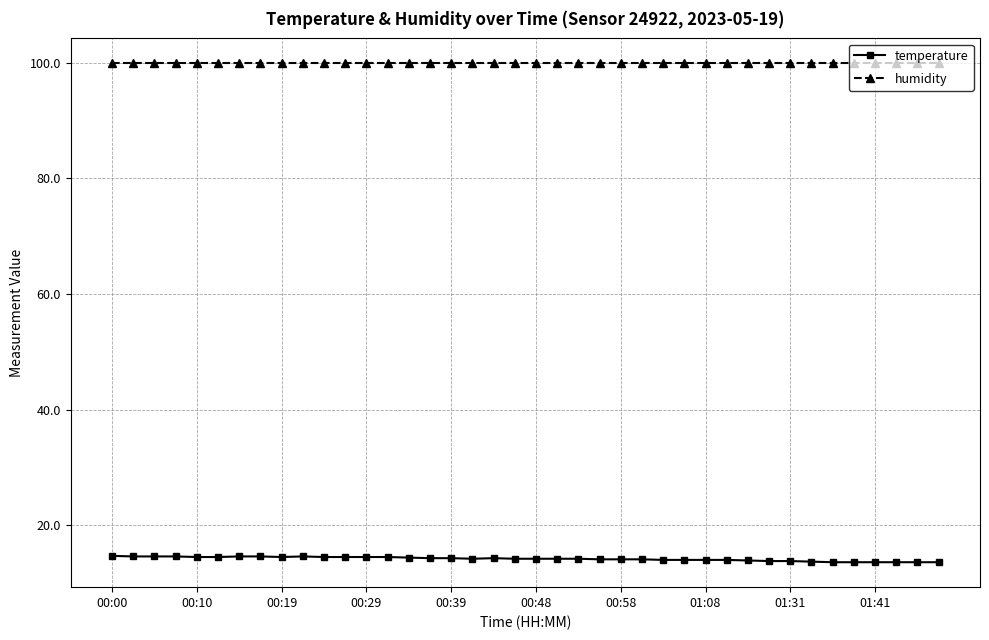

Which series has the widest spread of values?

temperature